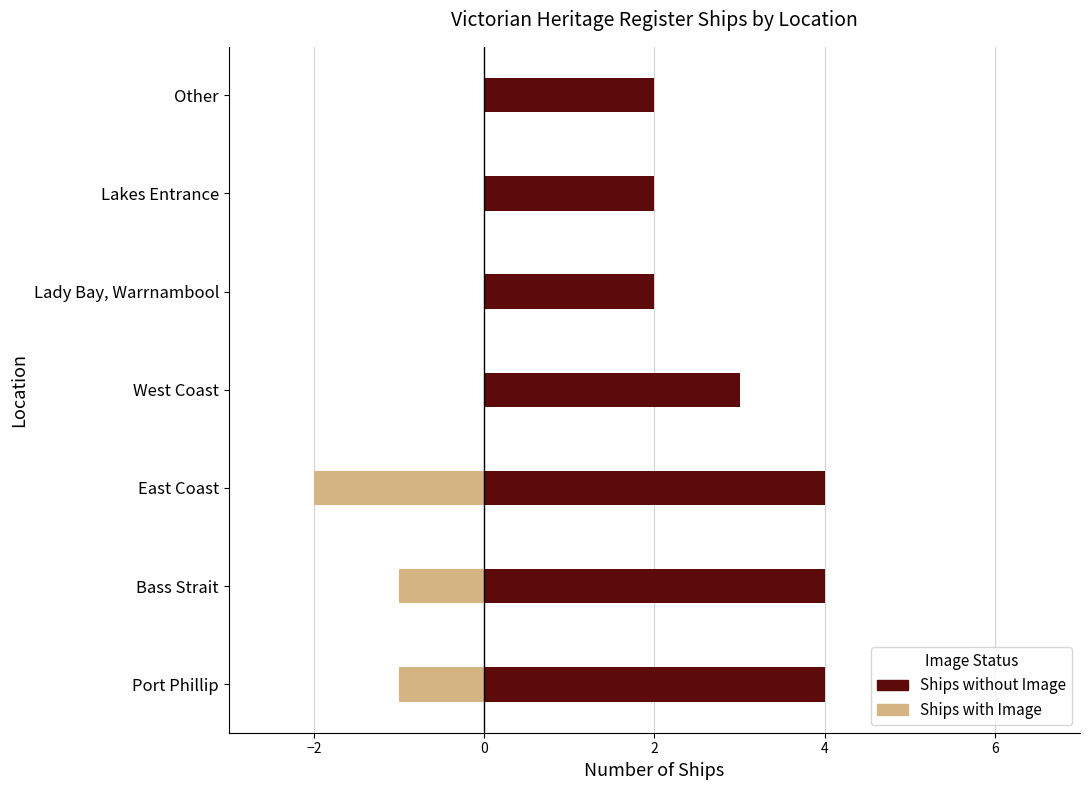

Count the Ships with Image values in the range -1 to 0.

6